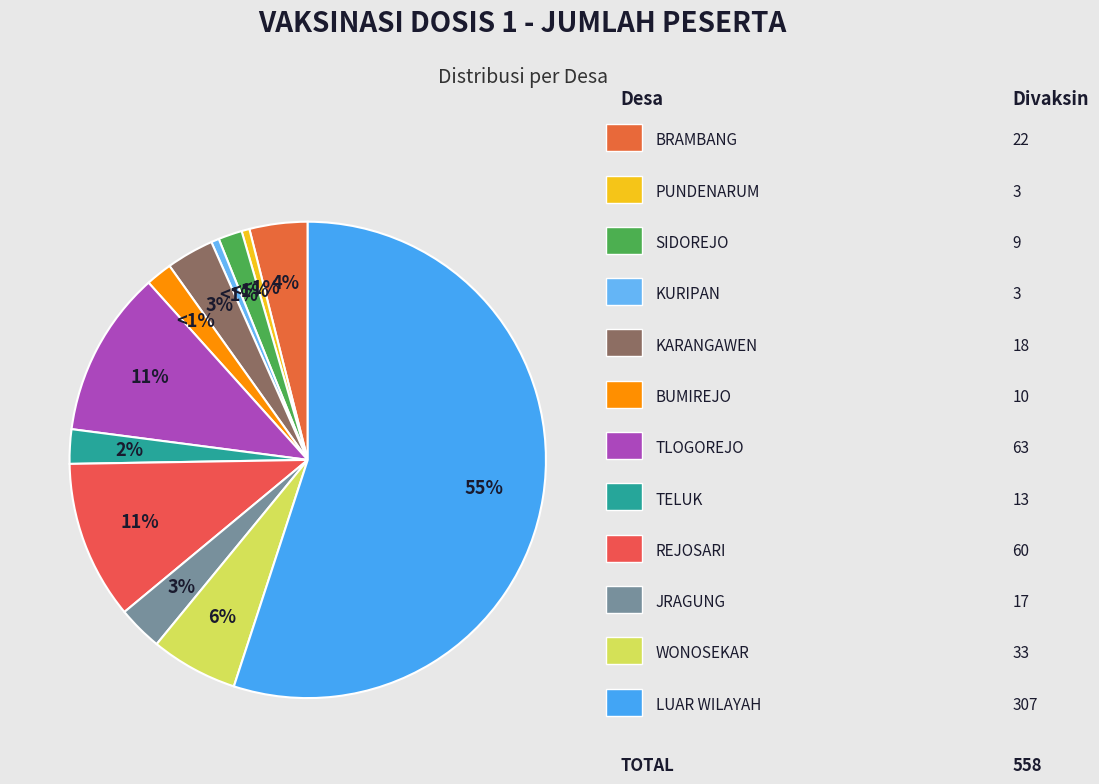

To the nearest percent, what portion does LUAR WILAYAH represent?

55%